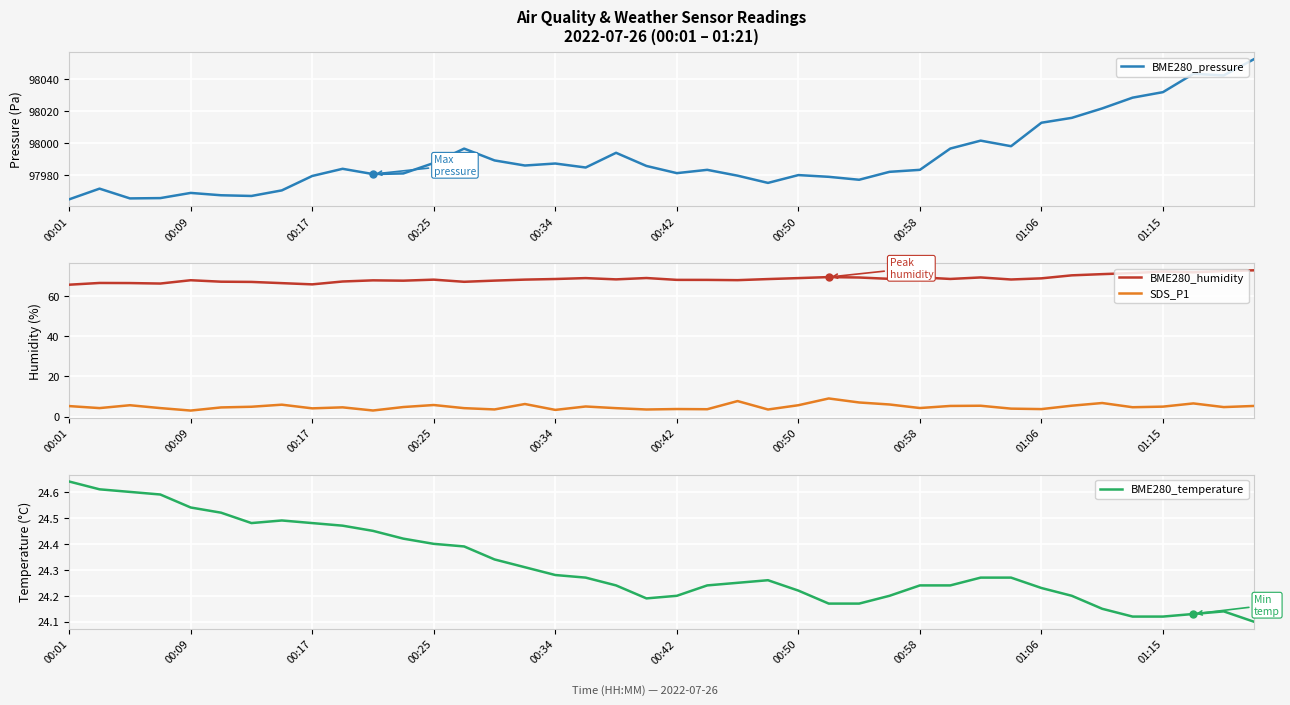

What is the average value of the BME280_pressure series?

97990.9